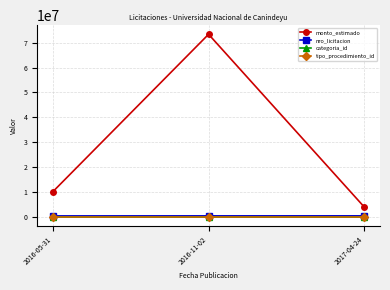

Which series has the largest total across all categories?

monto_estimado